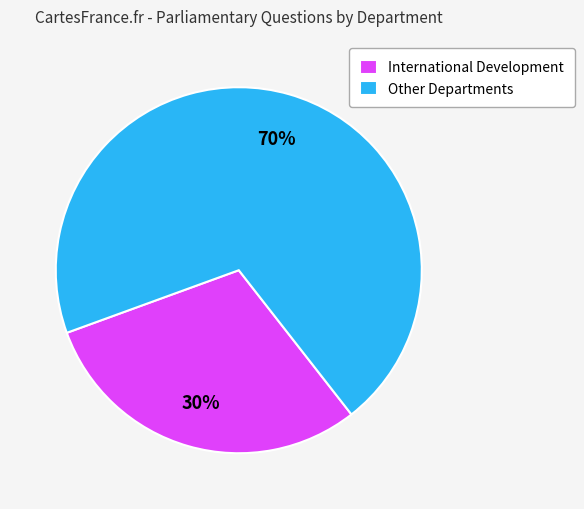

The International Development slice represents 17% of the pie. True or false?

False